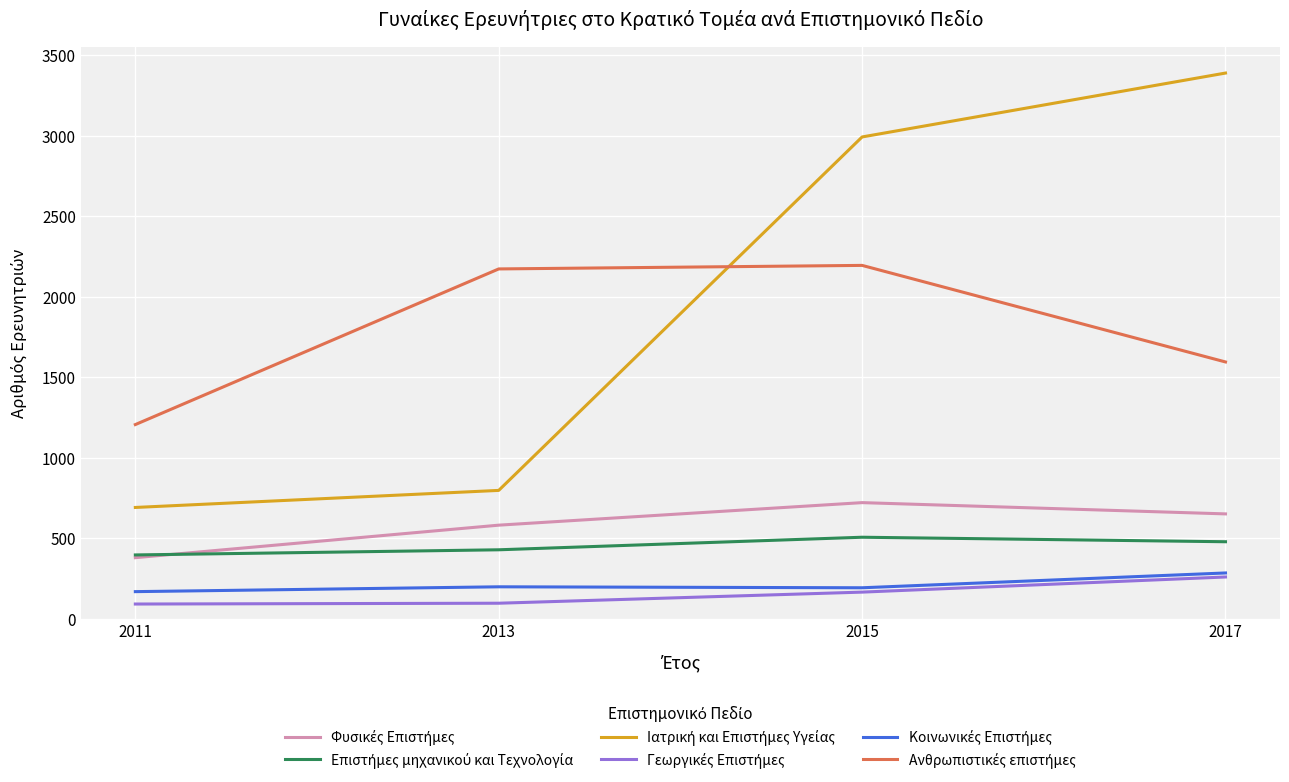

What is the greatest value displayed?

3390